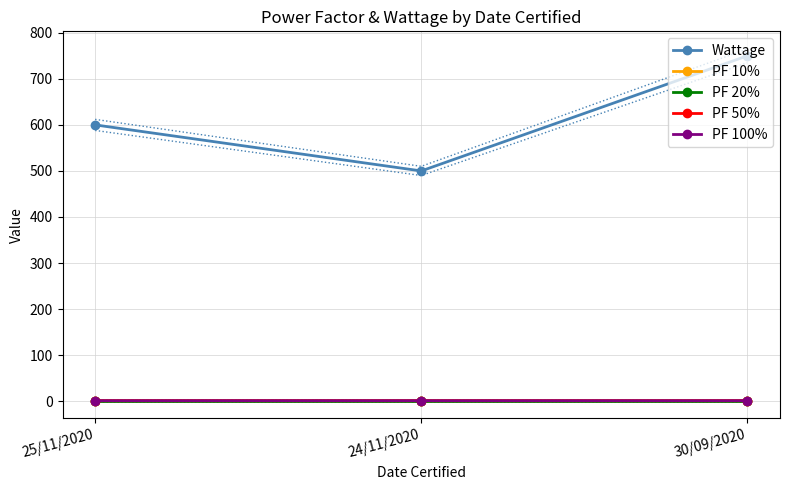

Count the number of categories in the chart.

3